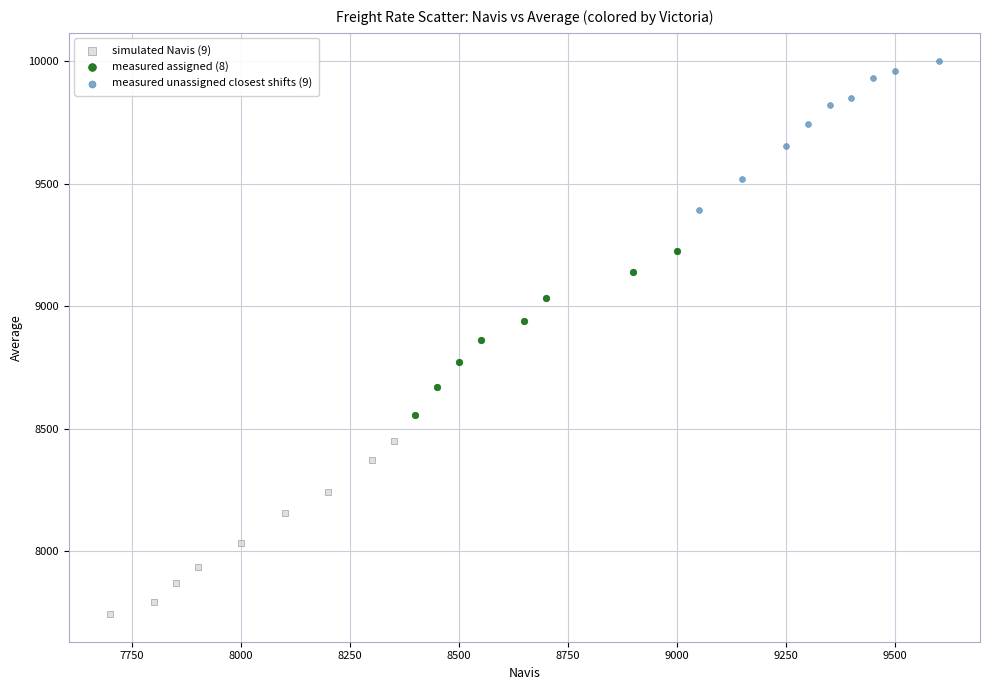

Which series contains the lowest Y value?

simulated Navis (9)